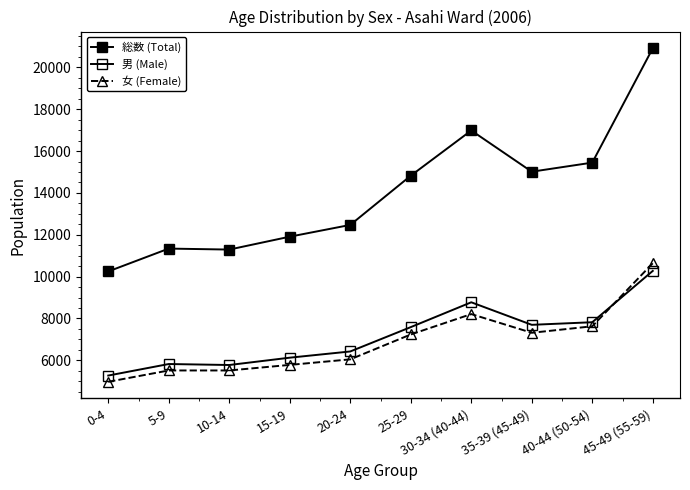

What is the value of the 総数 (Total) point at the 10th from the left?

20914